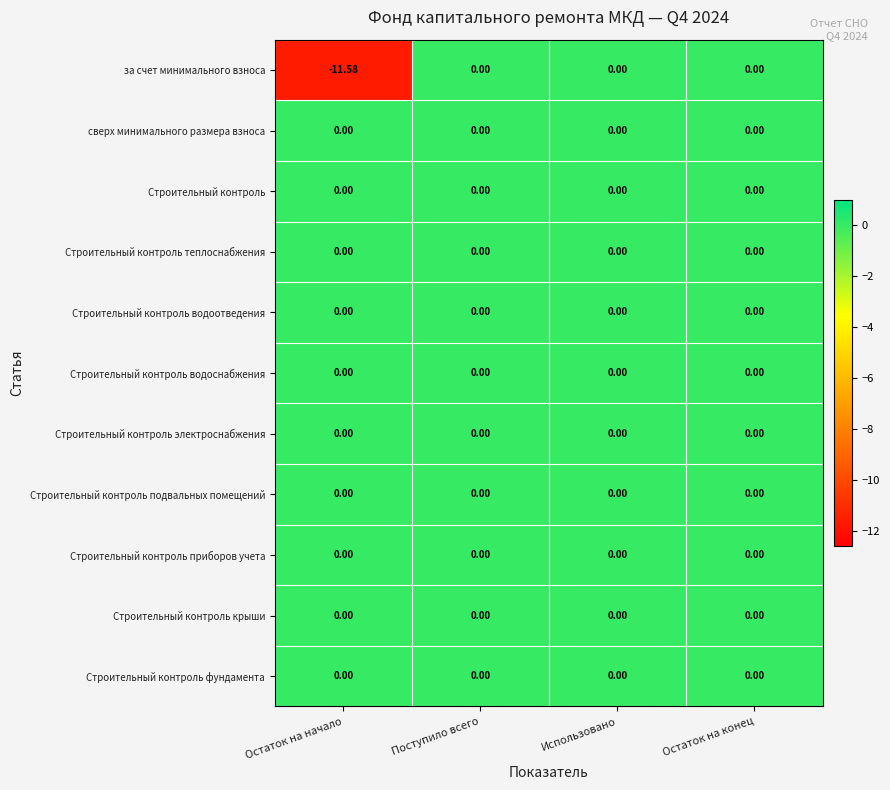

Which series has the widest spread of values?

за счет минимального взноса